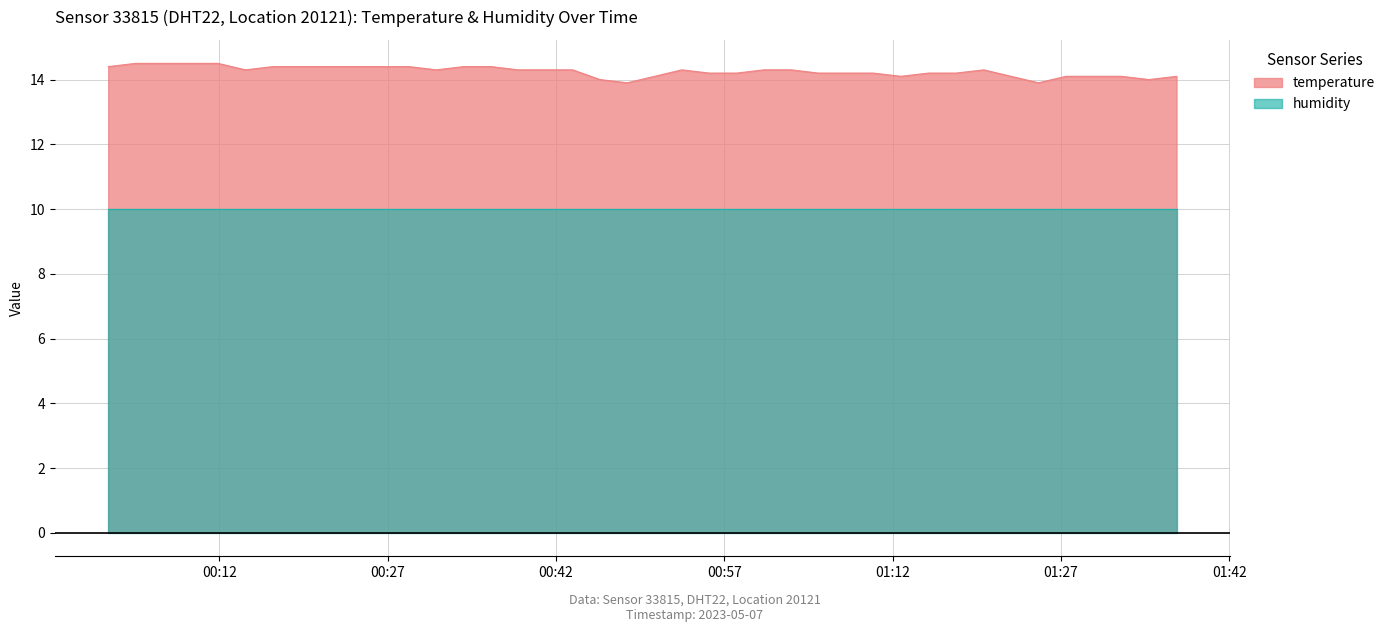

Which series has the widest spread of values?

temperature